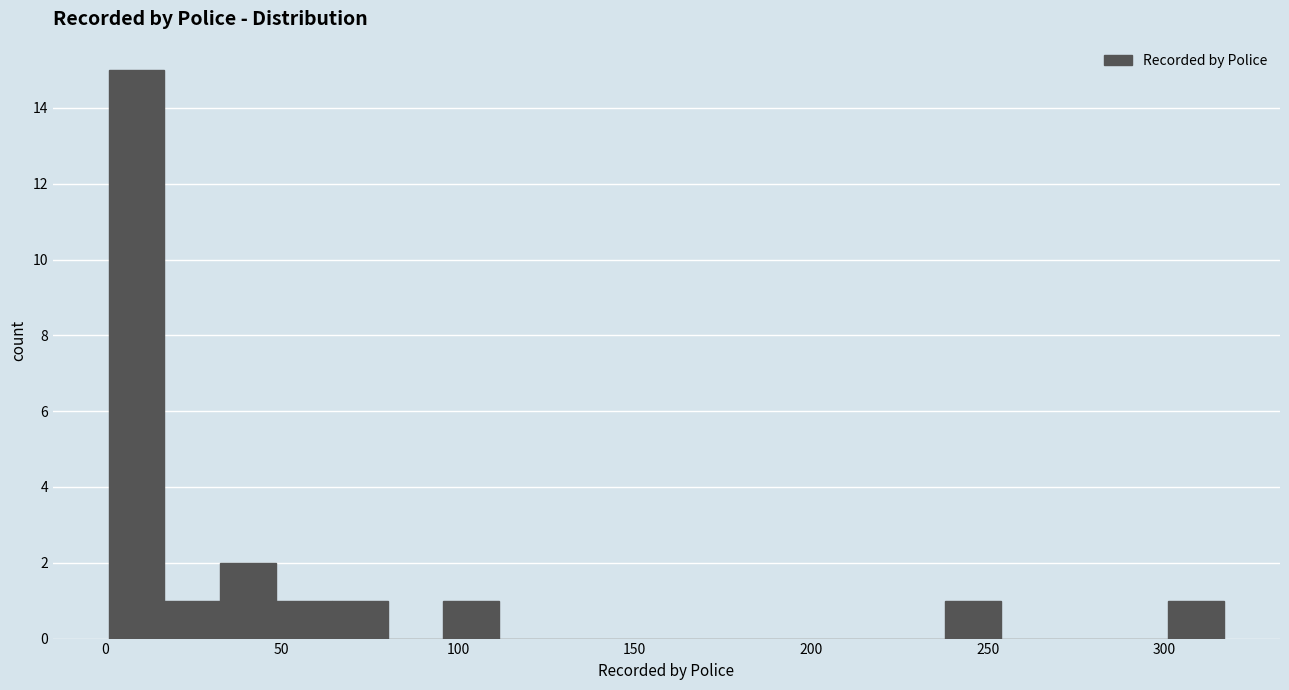

Around what value on the x-axis is the tallest bar? Give the approximate position of its centre, as read against the axis.

10